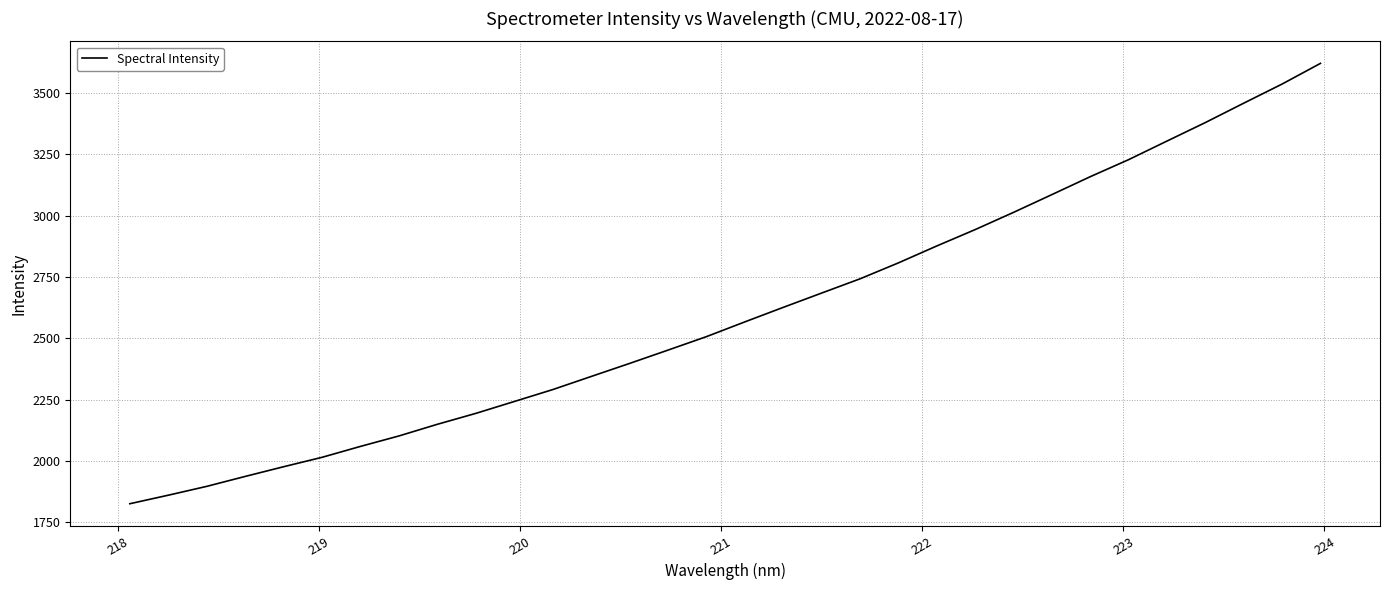

What is the minimum value shown in the chart?

1826.4